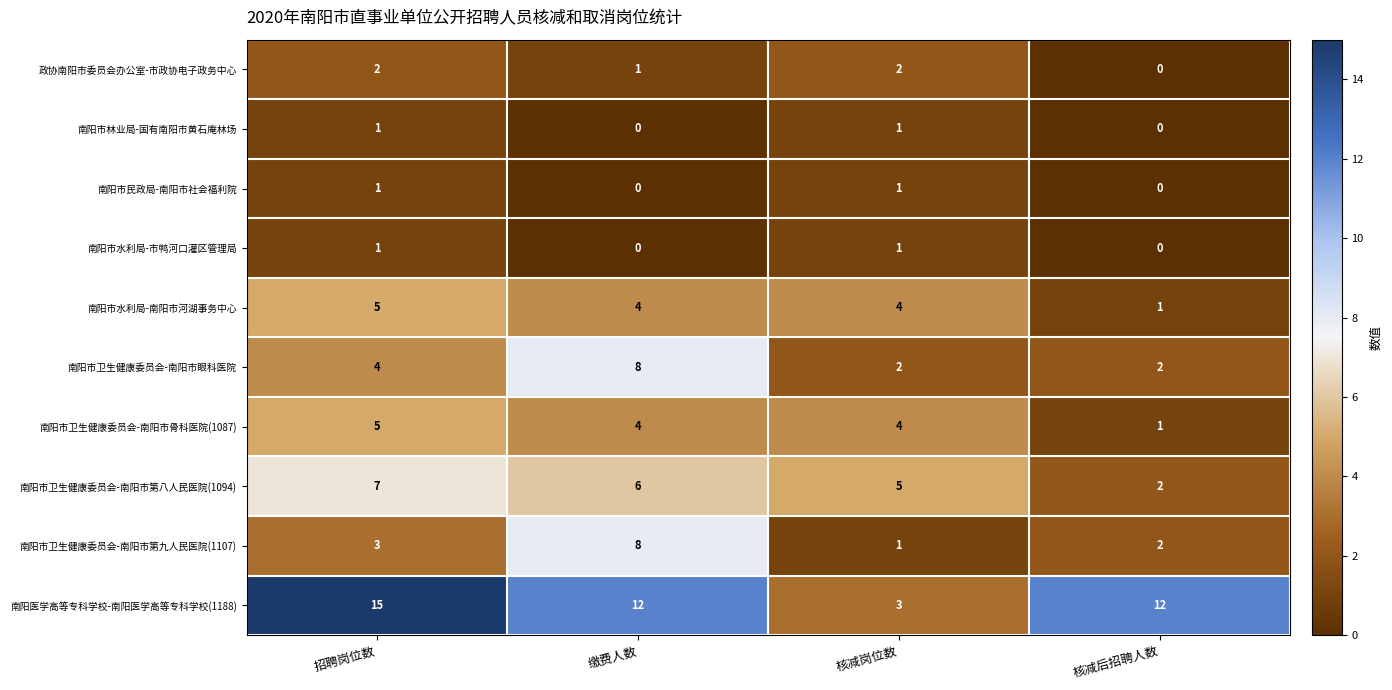

What is the minimum value for 南阳医学高等专科学校-南阳医学高等专科学校(1188)?

3